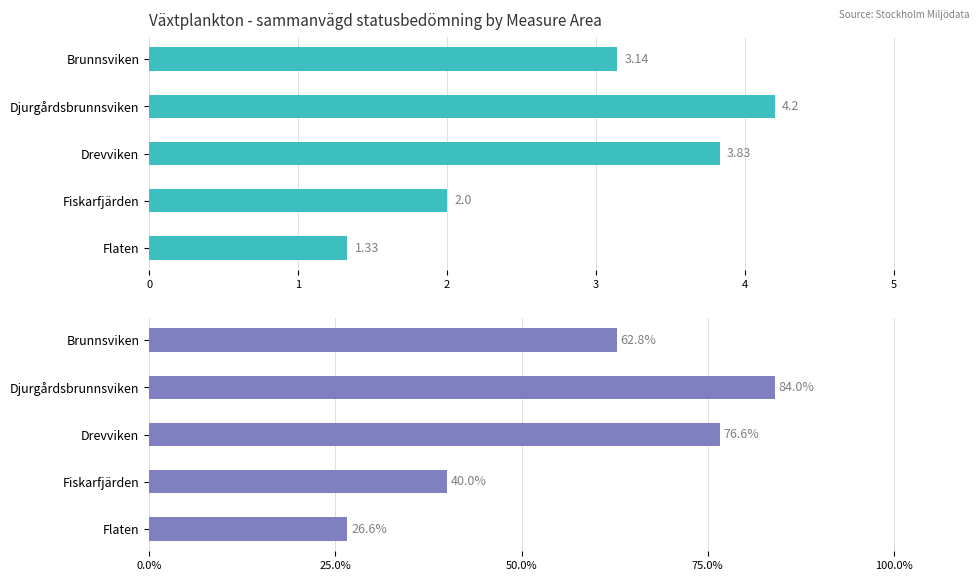

The Average Value series shows 3.8 at 2. True or false?

True